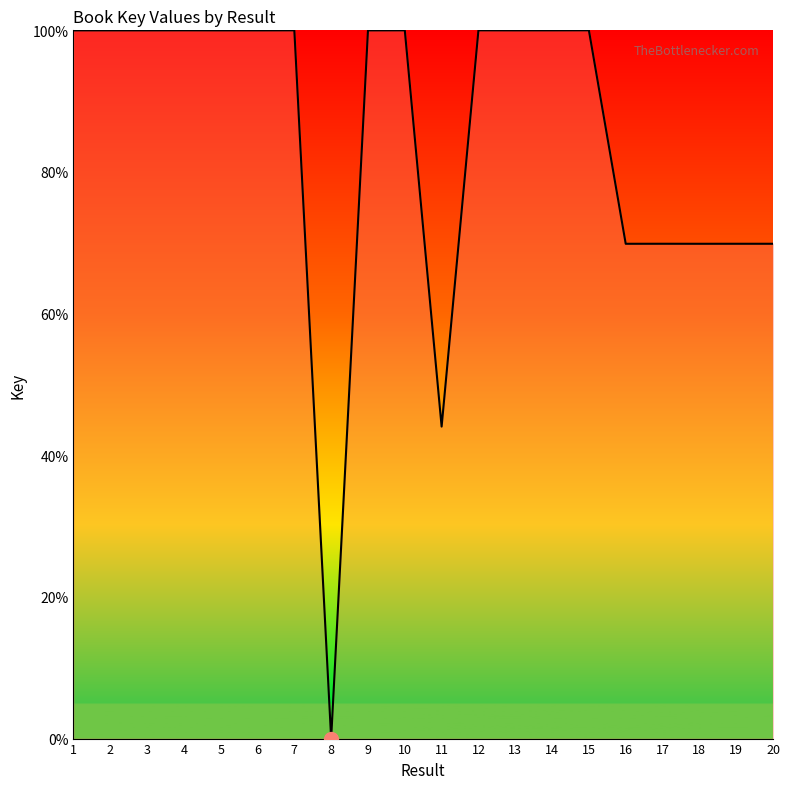

How many distinct data groups are displayed?

1